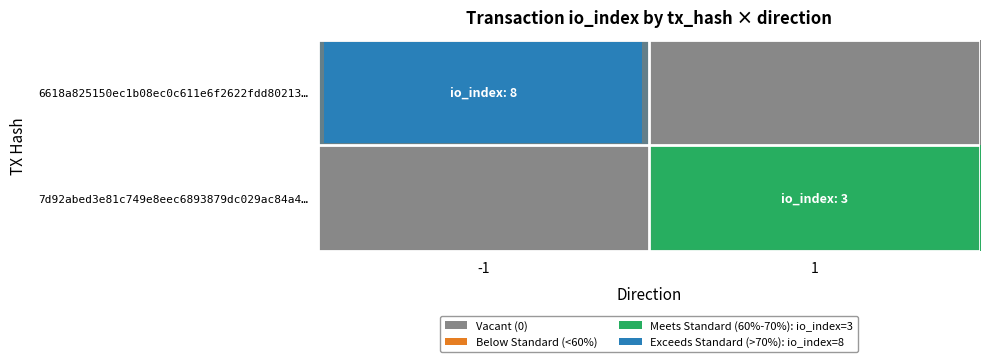

Which series changed the most between -1 and 1?

6618a825150ec1b08ec0c611e6f2622fdd80213…